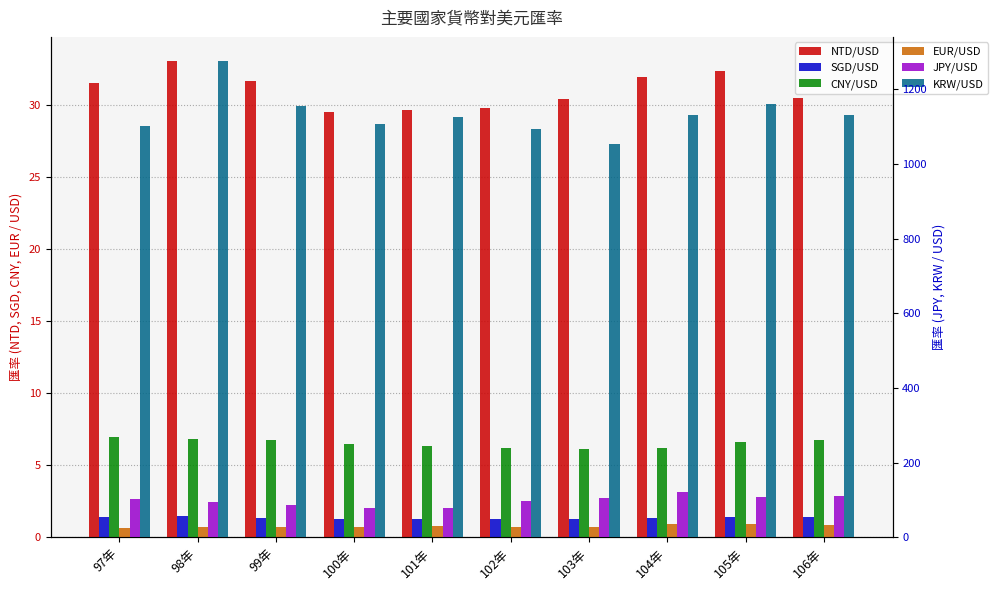

List the series in order of their peak value, lowest first.

EUR/USD, SGD/USD, CNY/USD, NTD/USD, JPY/USD, KRW/USD